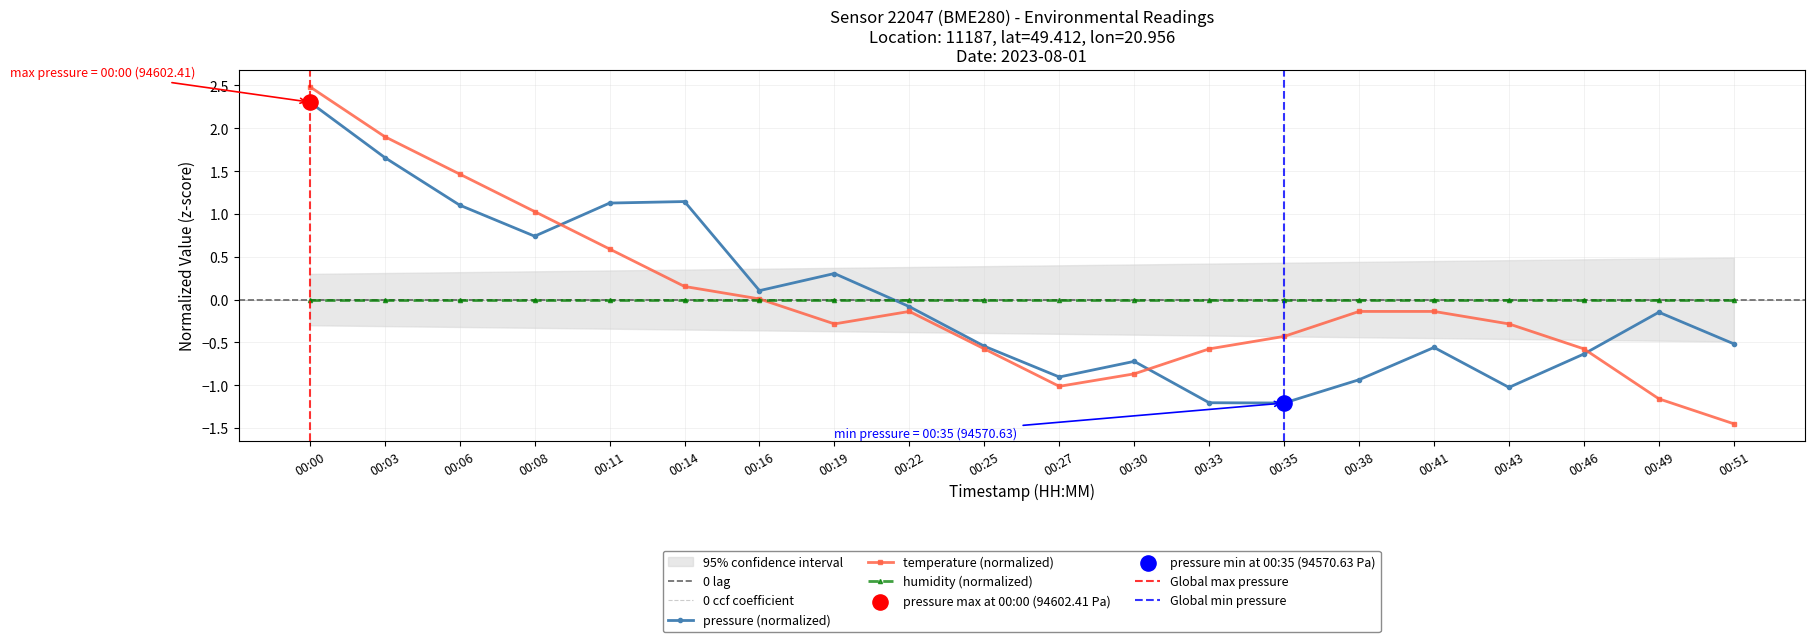

Which series has the largest total across all categories?

pressure